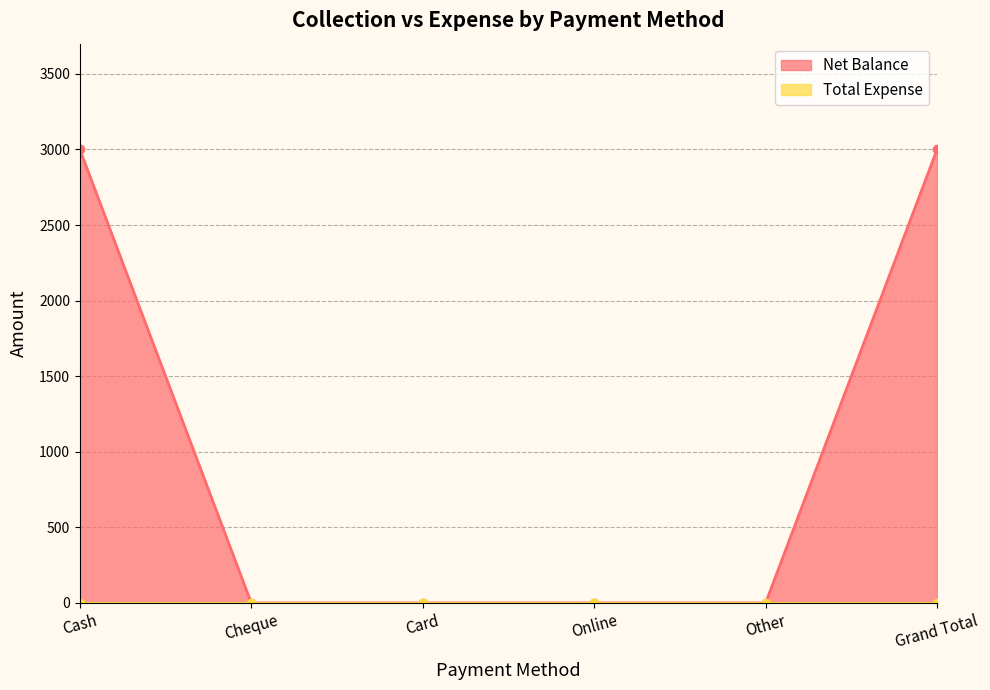

What is the difference between the second highest and minimum values?

3000